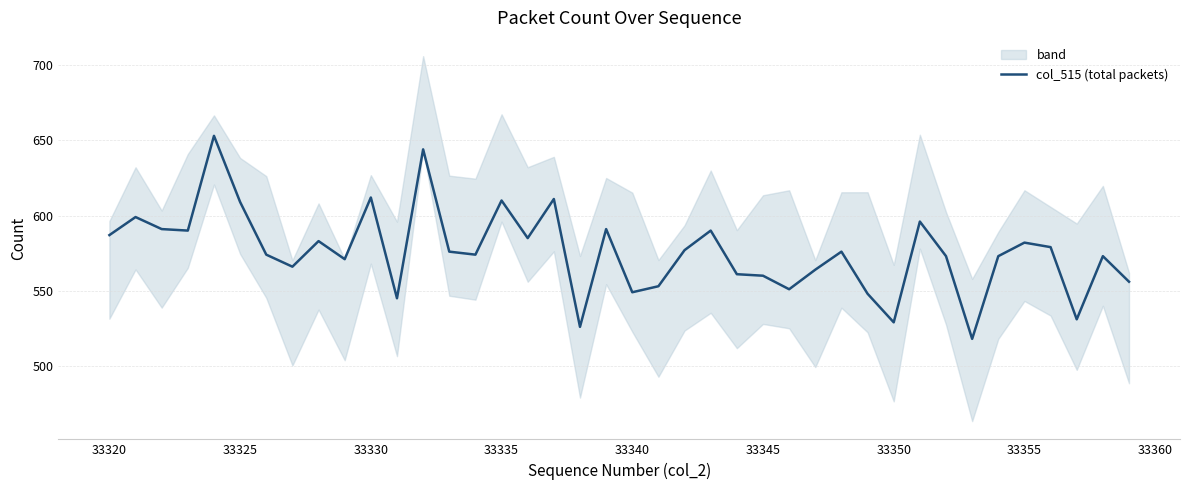

True or false: col_515 (total packets) has a value of 587 at 33320.

True